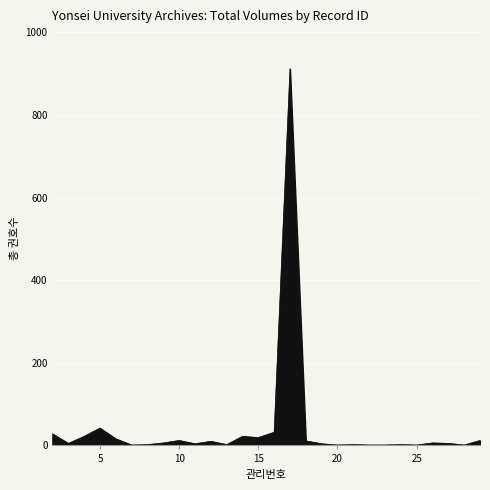

Is this an area chart (filled region under the line)?

Yes